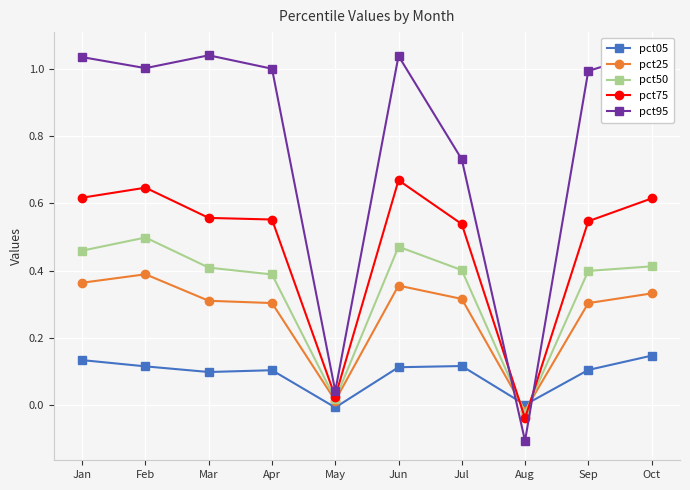

Which series has the largest total across all categories?

pct95